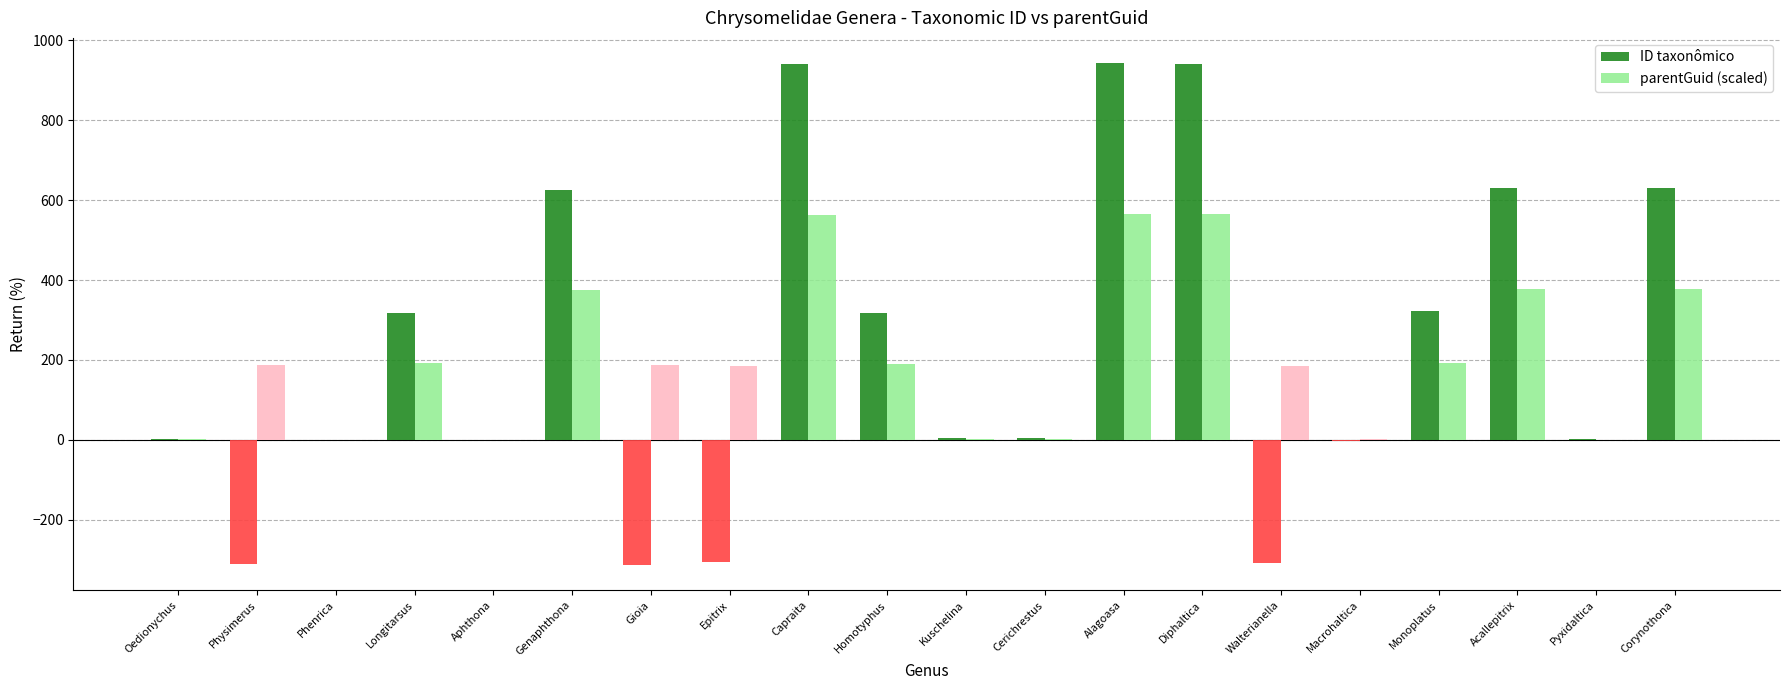

What is the highest value of the parentGuid (scaled) series?

566.1